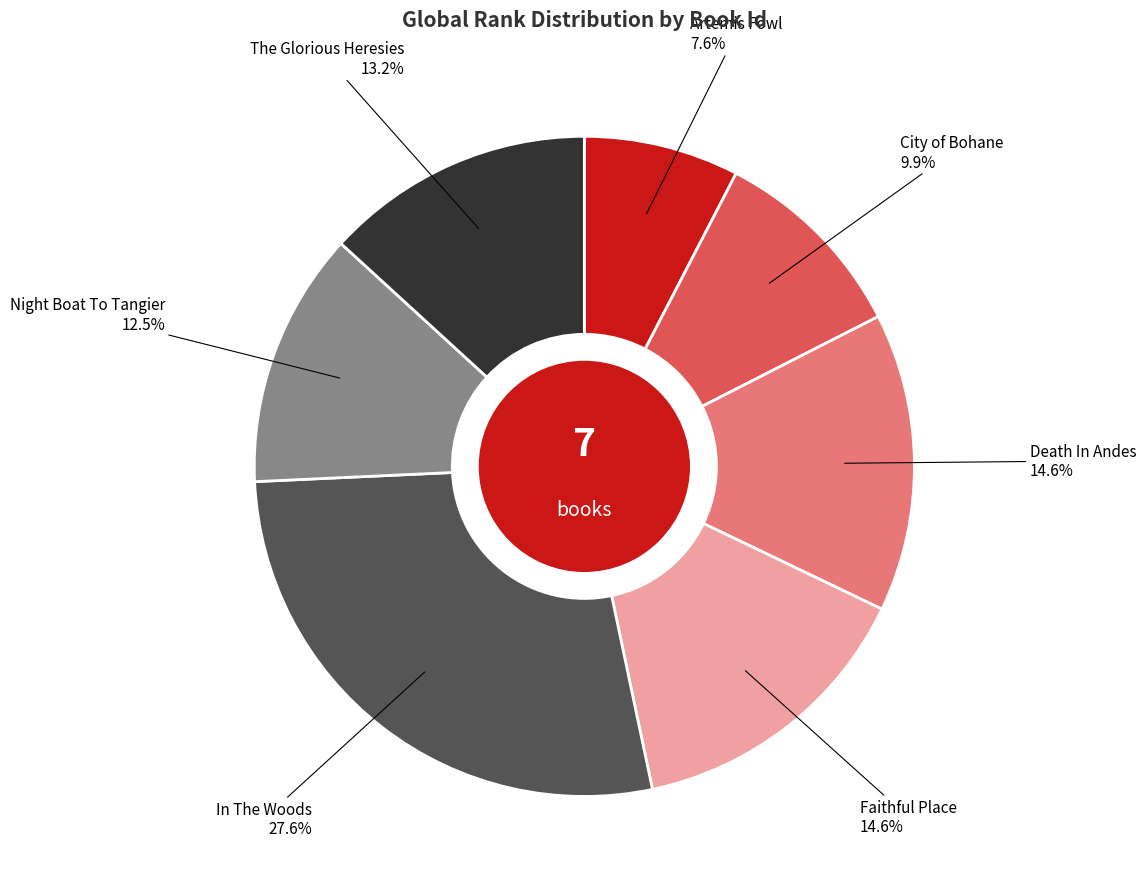

Is there a majority slice in this chart?

No